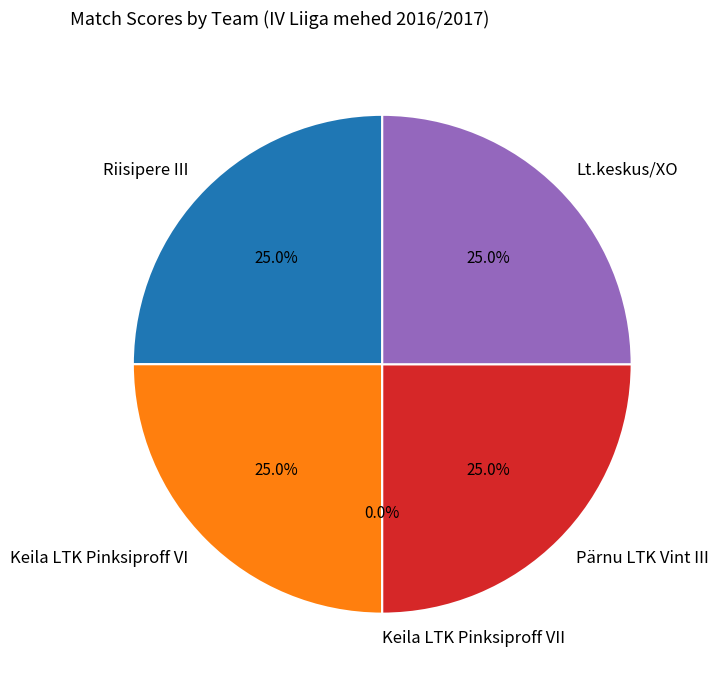

Count the number of slices in the pie.

5